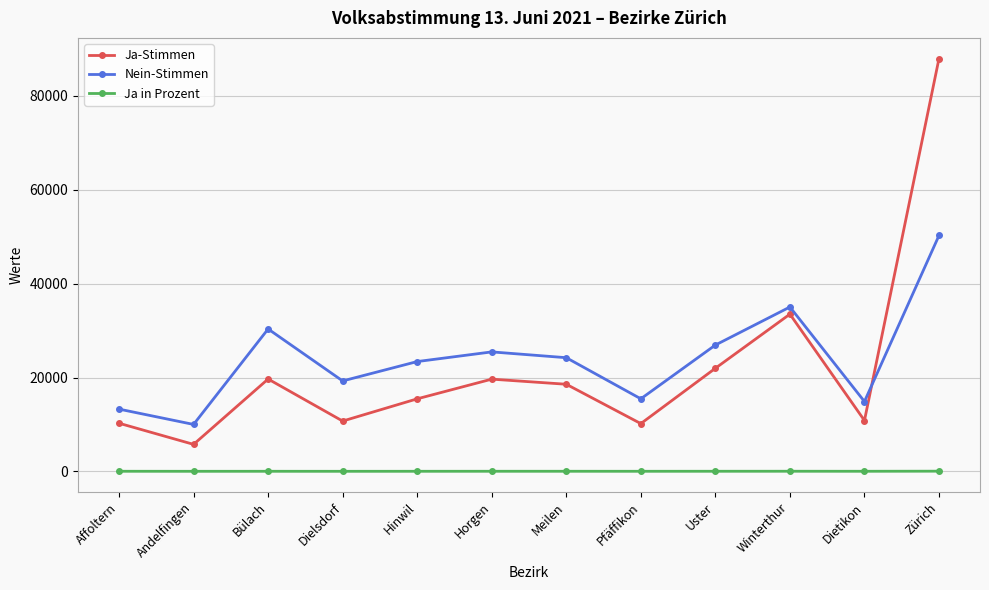

Which category has the lowest value in the Ja-Stimmen series?

Andelfingen